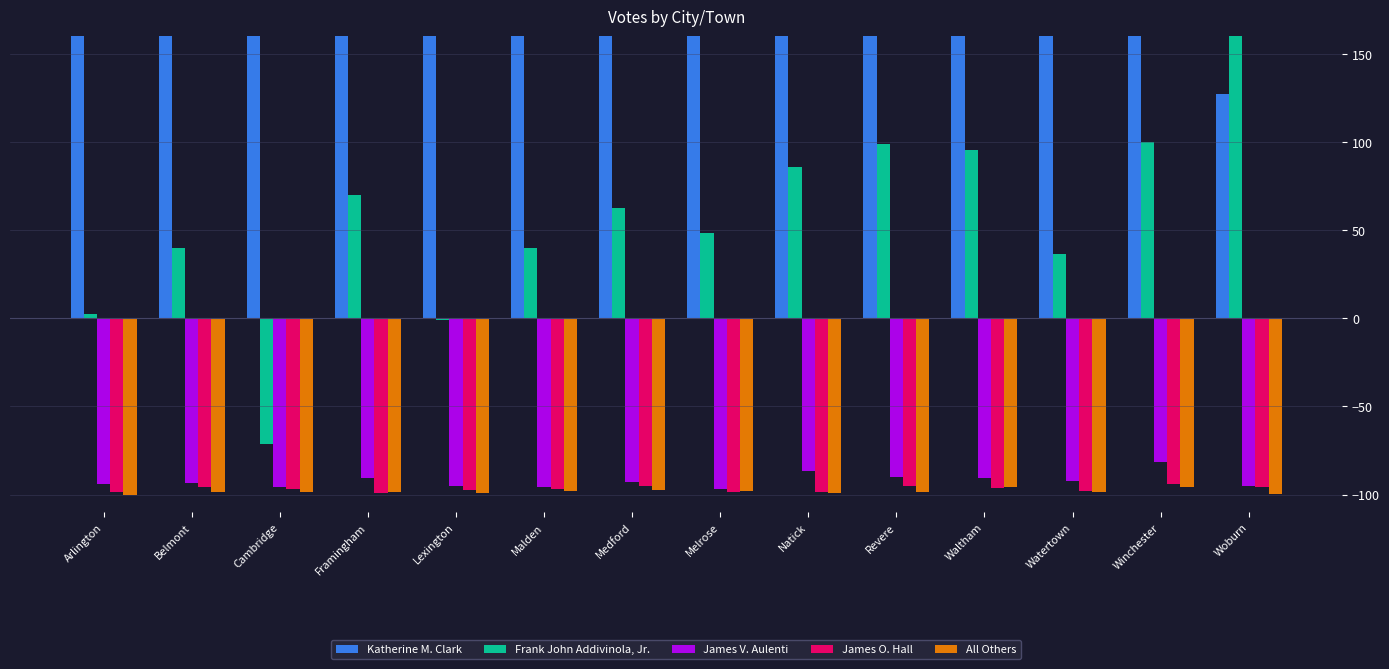

How many bars are there in each group?

5